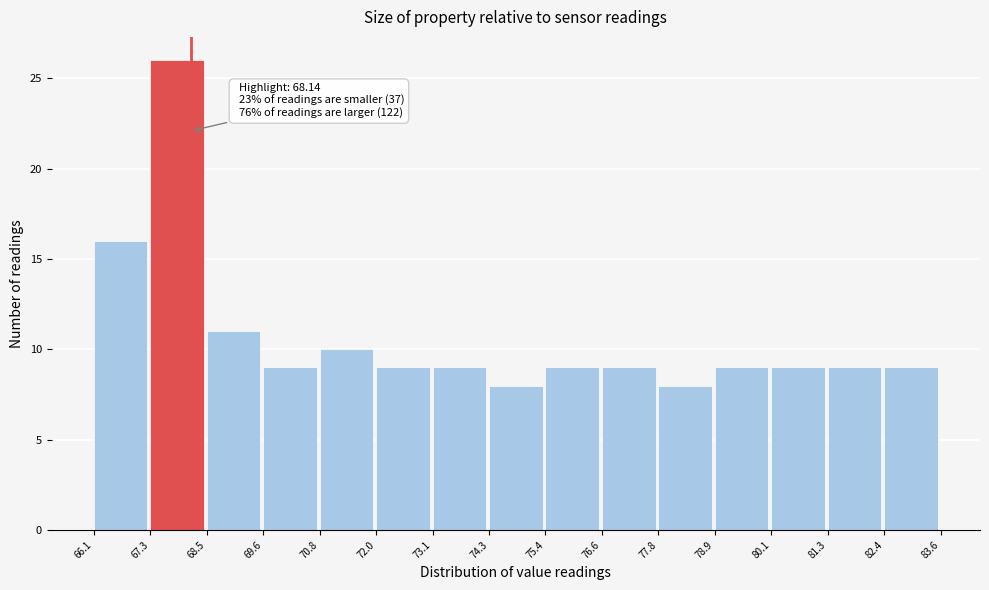

Which range on the x-axis has the tallest bar?

67.3 to 68.5